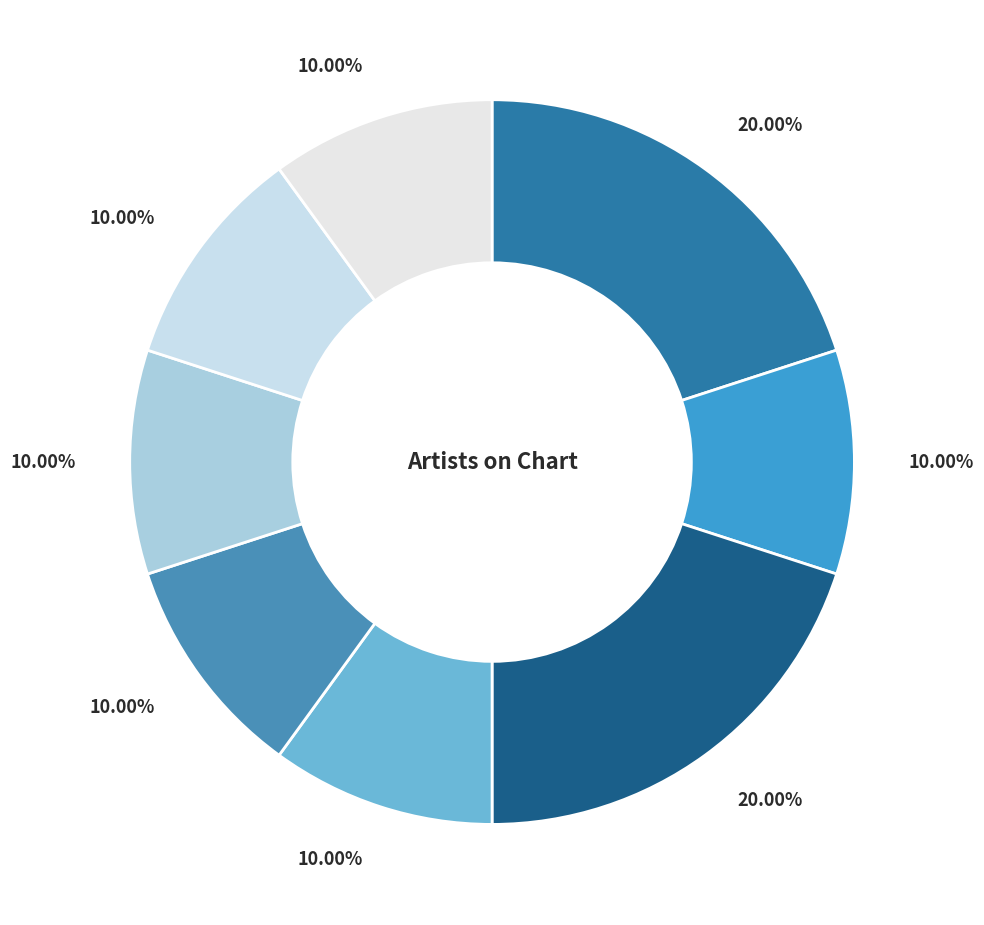

How many segments does this pie chart have?

8